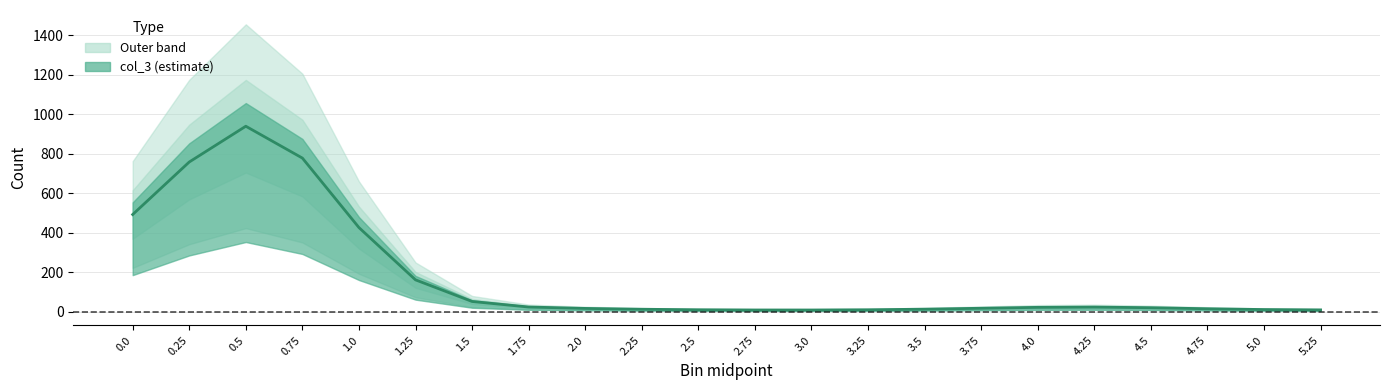

Is it true that the value at 3.0 is 7.6?

True